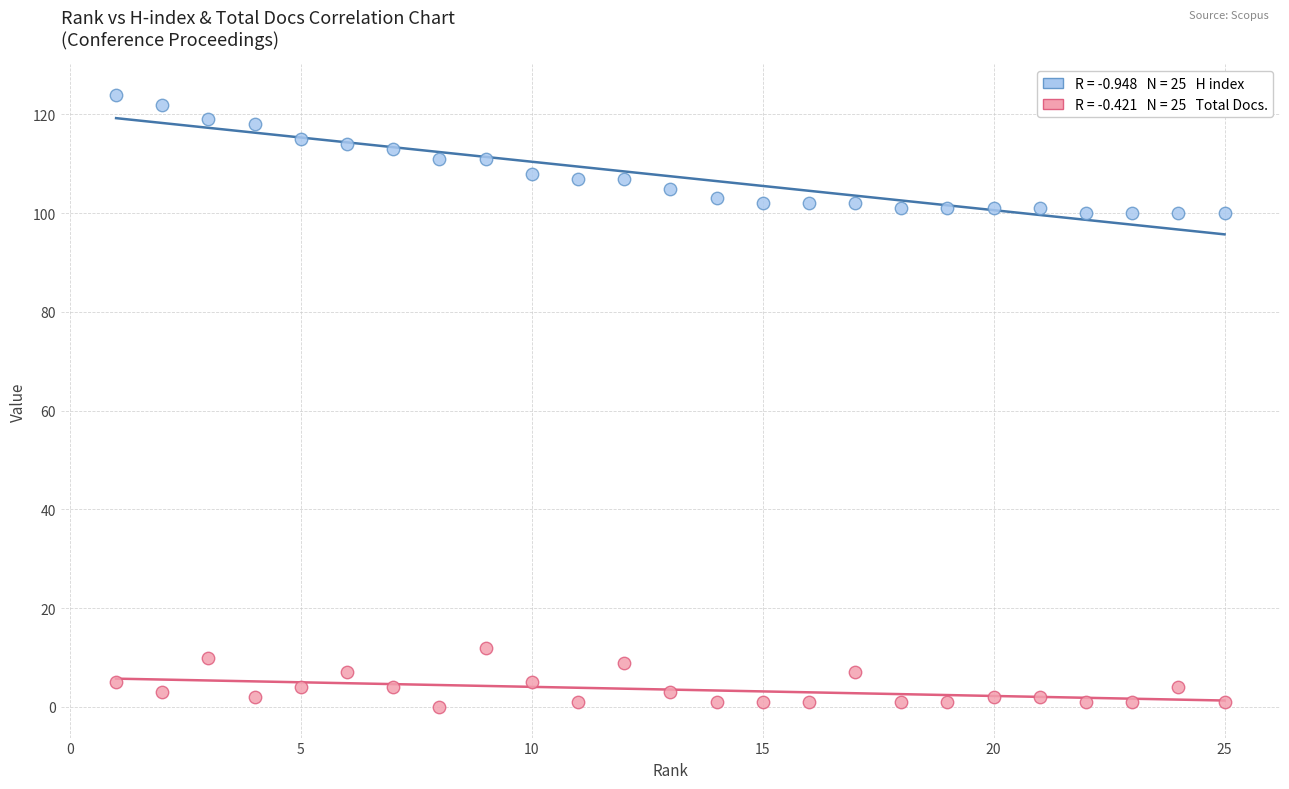

Across all data points, what is the range of X values (max minus min)?

24